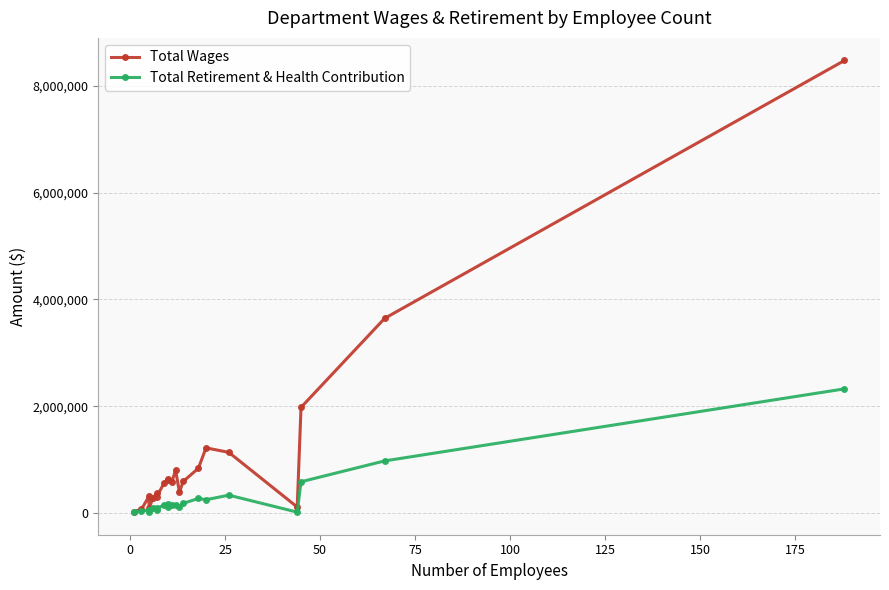

Which series has the largest total across all categories?

Total Wages